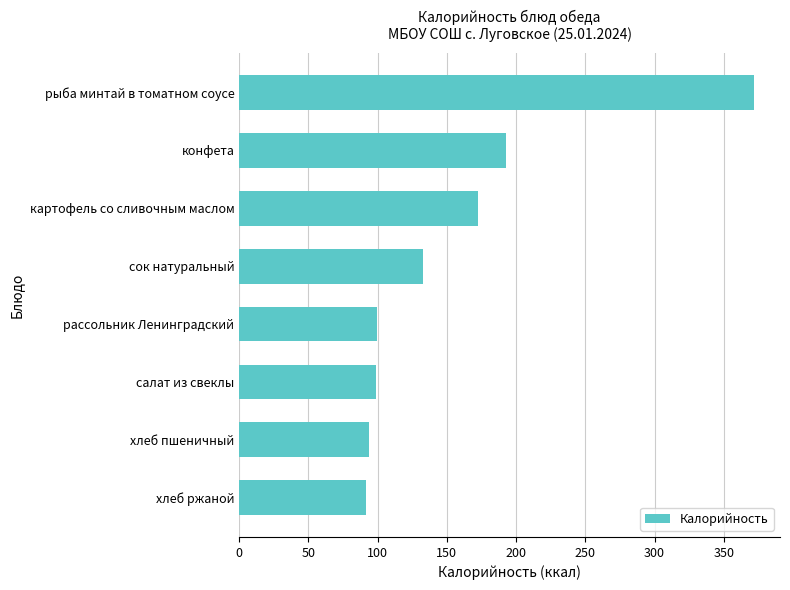

What is the smallest value displayed?

92.0